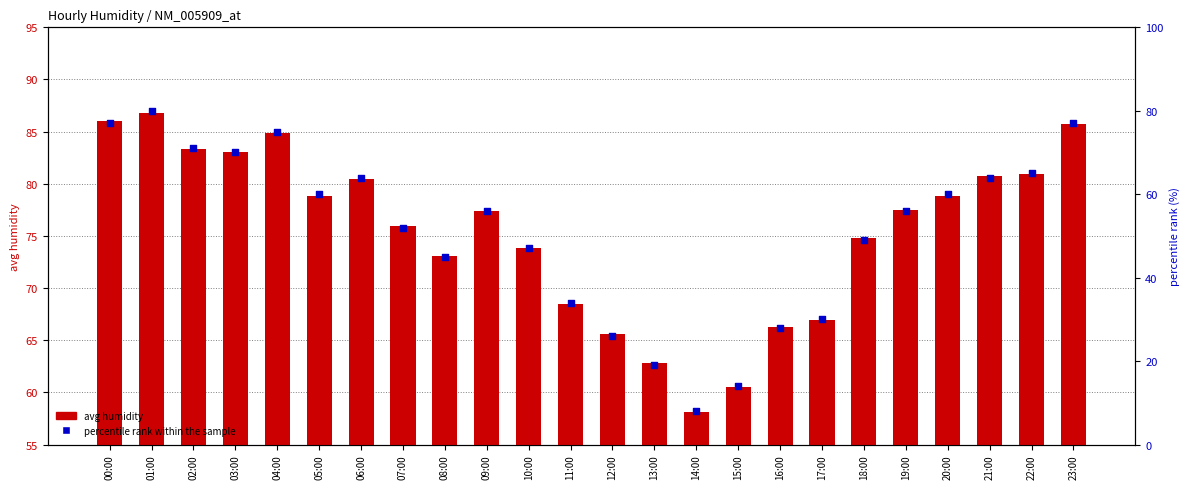

Which series has the widest spread of Y values?

percentile rank